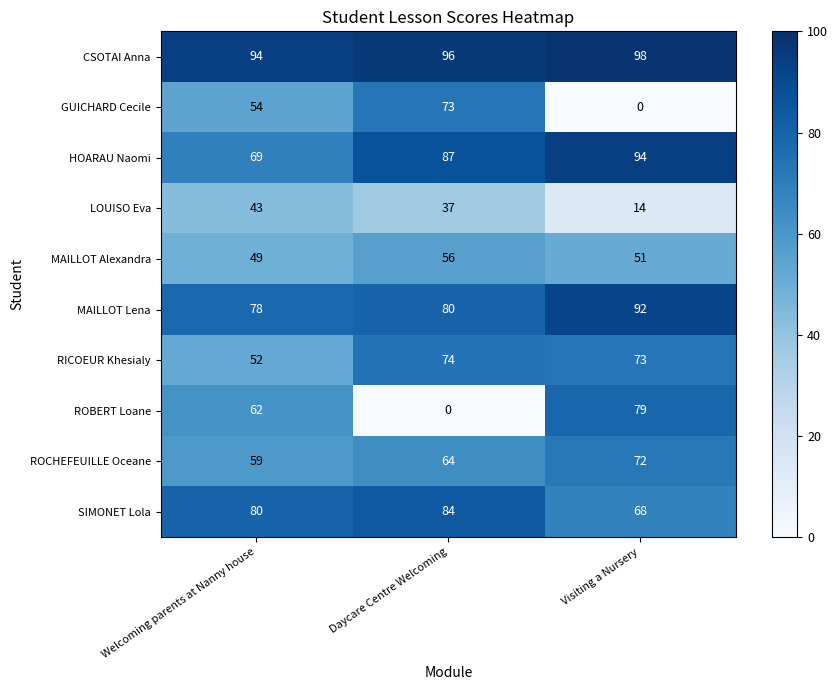

Reading right to left, list all the values displayed in this chart.

CSOTAI Anna: 98	96	94
GUICHARD Cecile: 0	73	54
HOARAU Naomi: 94	87	69
LOUISO Eva: 14	37	43
MAILLOT Alexandra: 51	56	49
MAILLOT Lena: 92	80	78
RICOEUR Khesialy: 73	74	52
ROBERT Loane: 79	0	62
ROCHEFEUILLE Oceane: 72	64	59
SIMONET Lola: 68	84	80